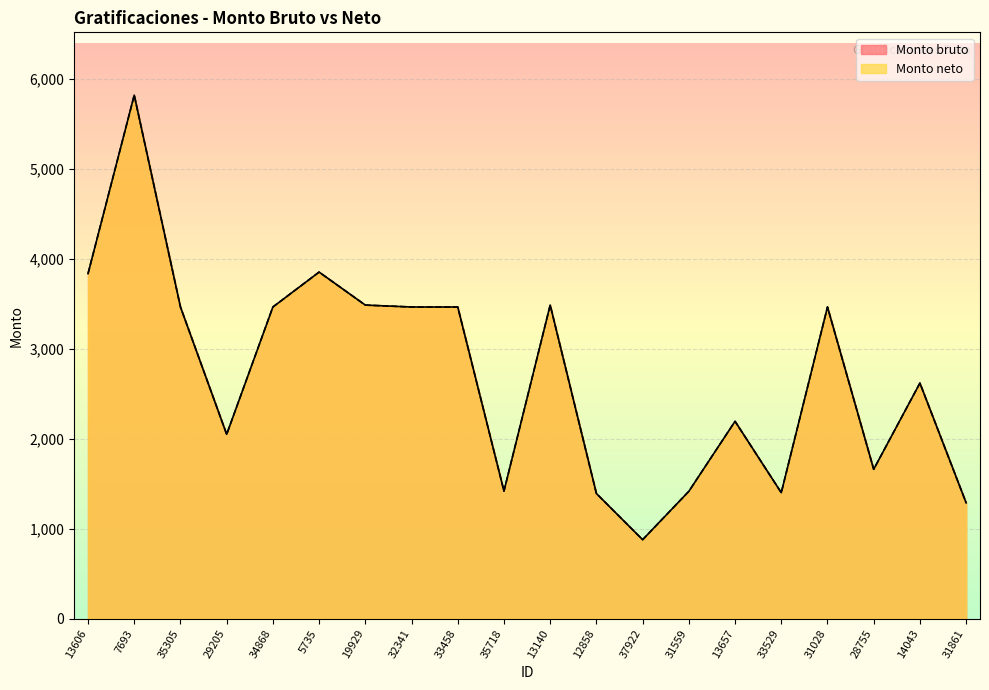

Between 35305 and 13657, which is larger?

35305